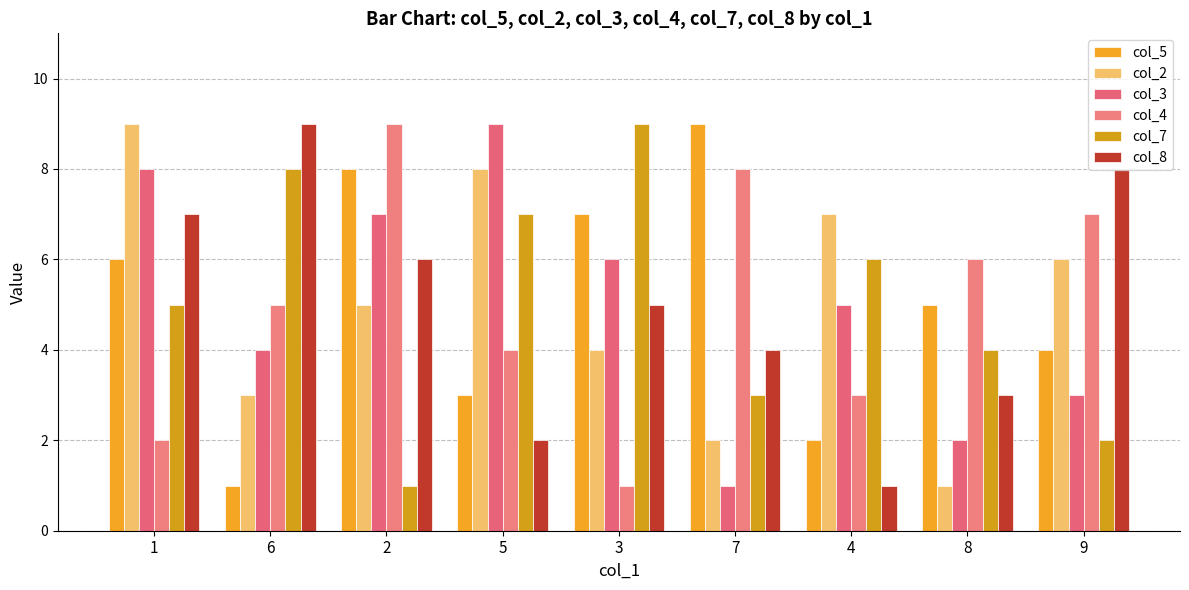

Reading left to right, transcribe all the data shown in this chart.

col_5: 6	1	8	3	7	9	2	5	4
col_2: 9	3	5	8	4	2	7	1	6
col_3: 8	4	7	9	6	1	5	2	3
col_4: 2	5	9	4	1	8	3	6	7
col_7: 5	8	1	7	9	3	6	4	2
col_8: 7	9	6	2	5	4	1	3	8